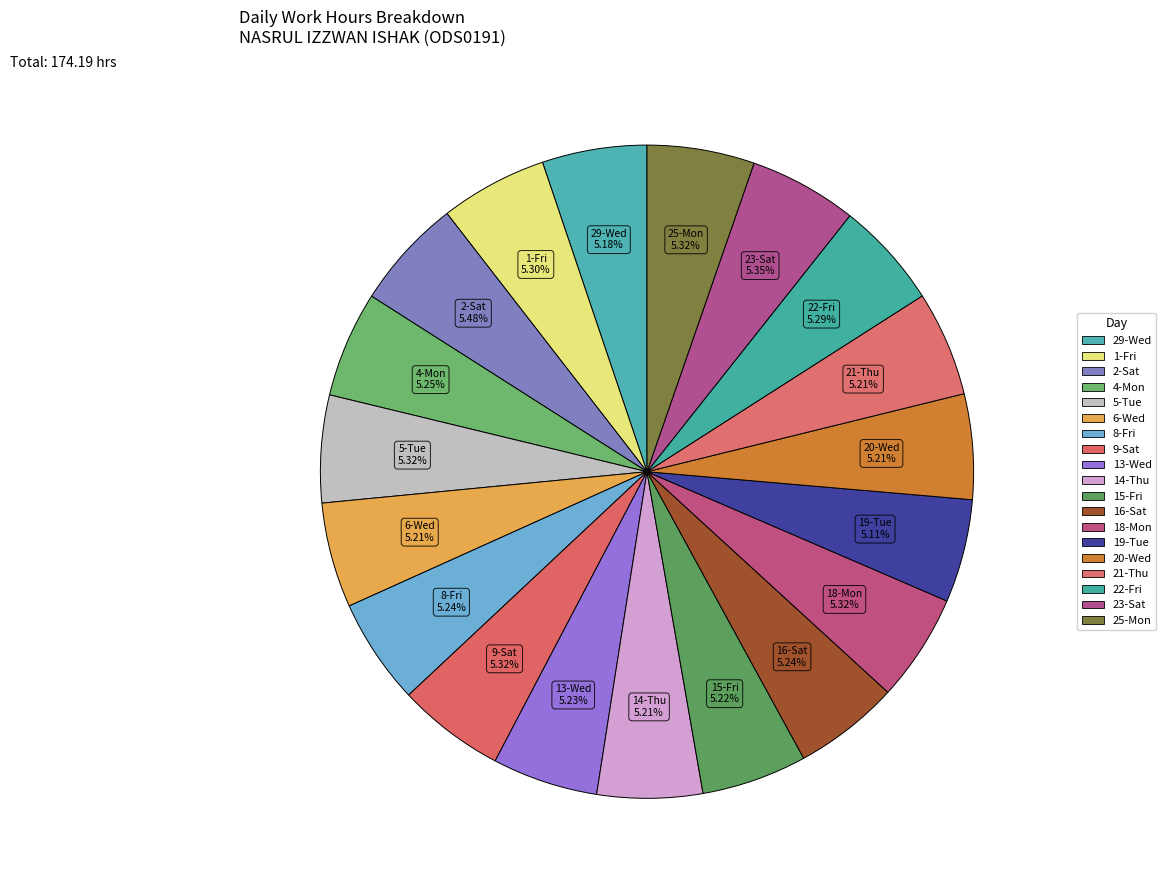

How many slices are in this pie chart?

19